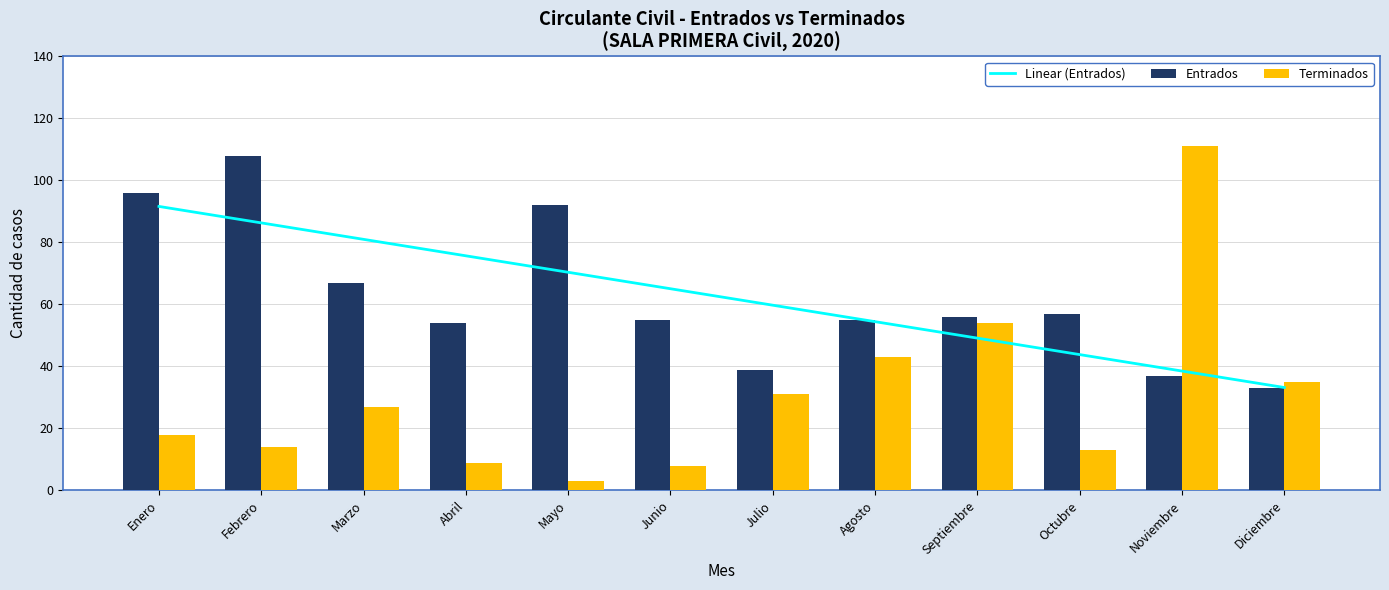

How many values in the Terminados series are below 27?

6